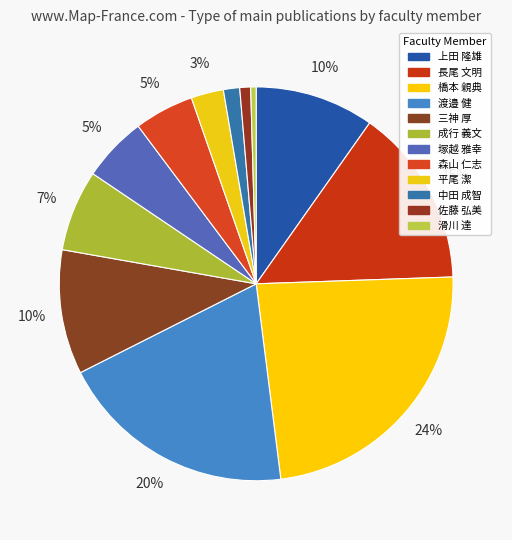

How many slices are in this pie chart?

12